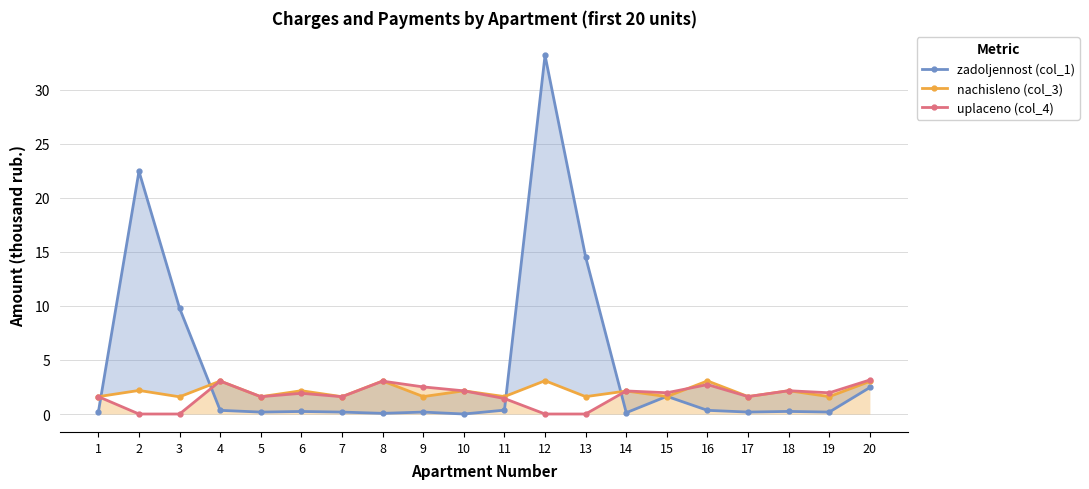

How many intersections are there between zadoljennost (col_1) and nachisleno (col_3)?

6